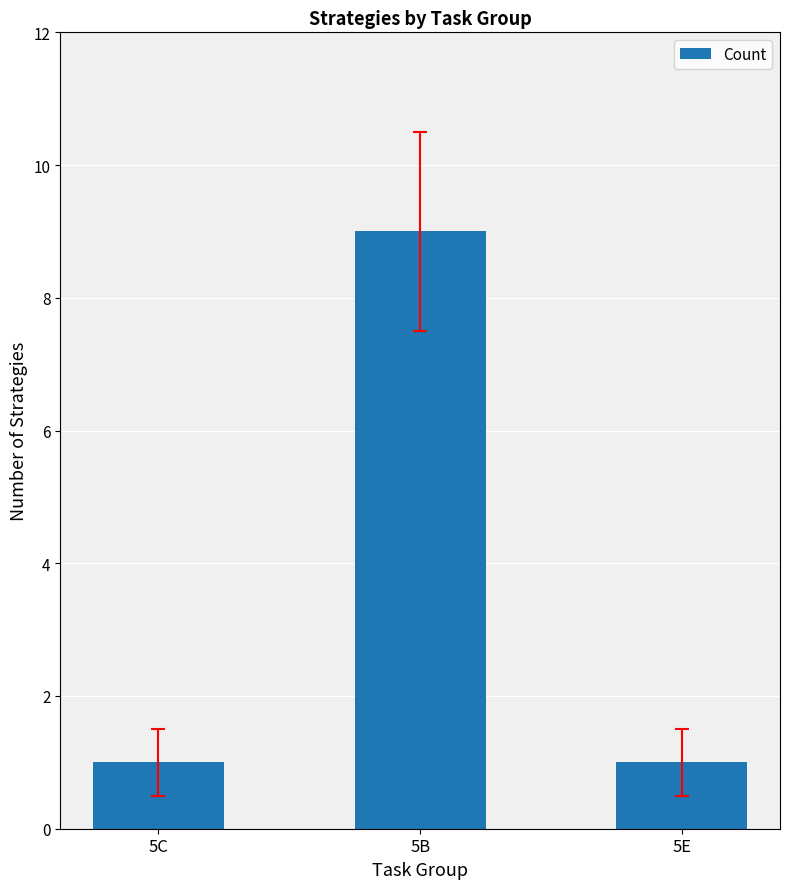

What is the ratio of the value at 5B to the value at 5E?

9.0